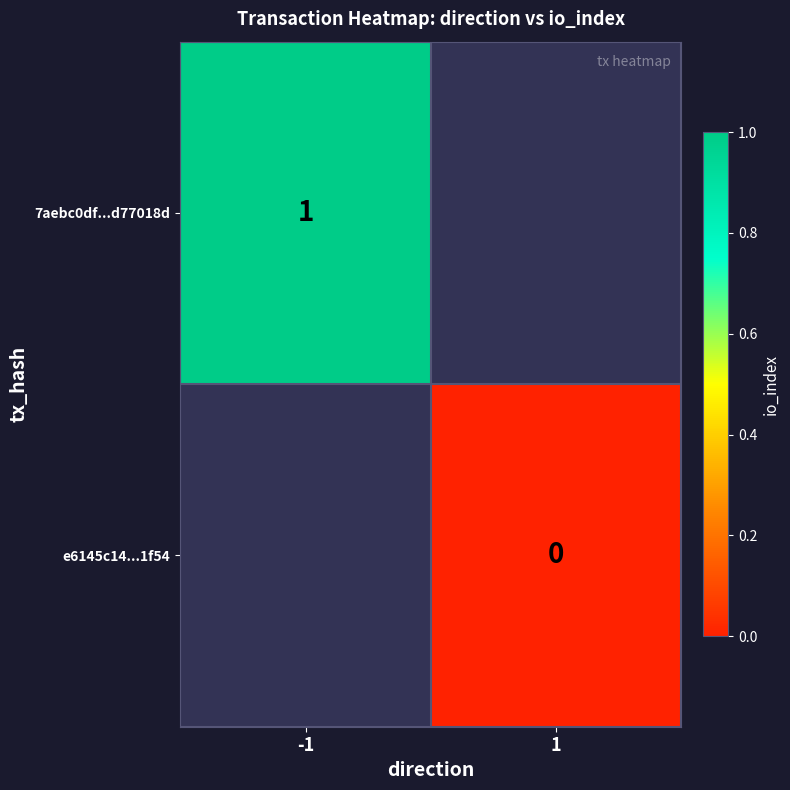

The 7aebc0df...d77018d series shows 2 at -1. True or false?

False